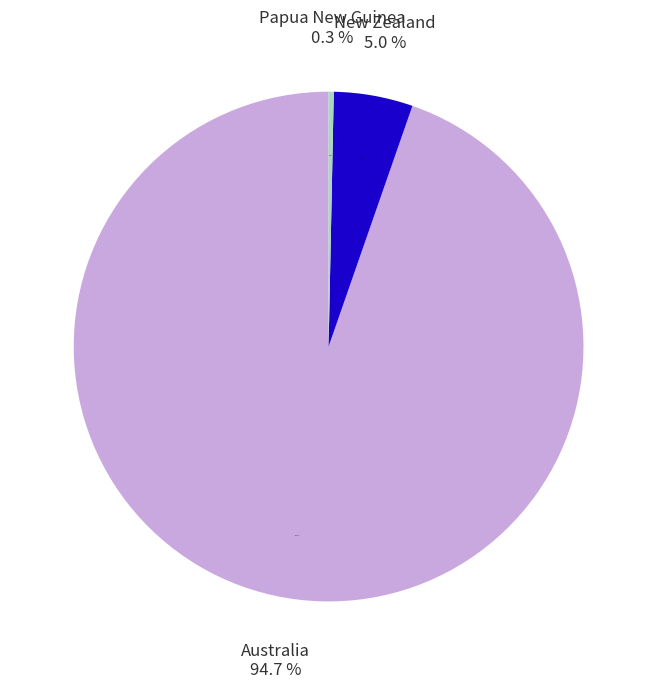

What is the change in value from New Zealand to Papua New Guinea?

-376